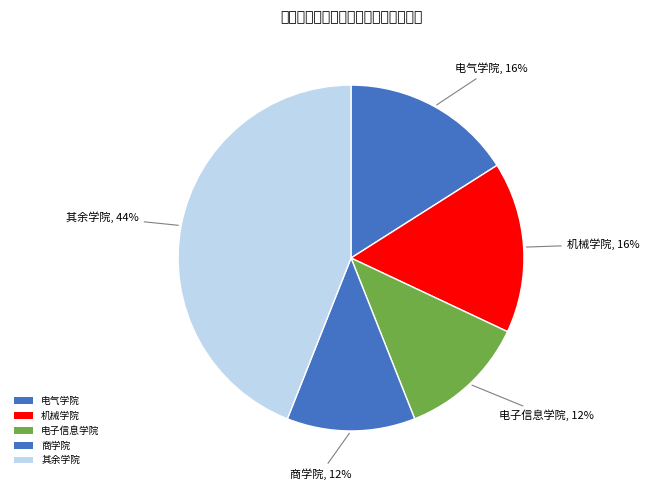

How many segments does this pie chart have?

5